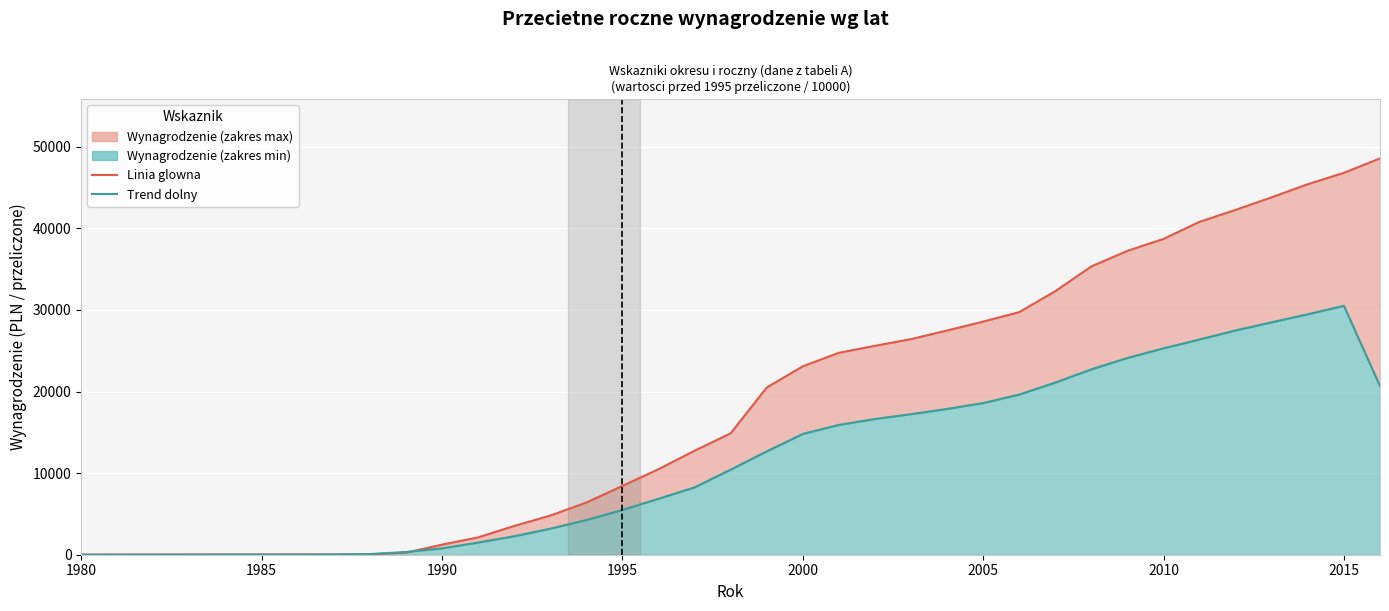

Reading left to right, extract all data points from this chart.

Linia glowna - wynagrodzenie: 7.2	9.2	14.0	17.4	20.2	24.0	28.9	35.0	63.7	248.1	1235.6	2124.0	3522.0	4794.0	6393.6	8431.4	10476.0	12743.2	14873.9	20480.9	23085.7	24742.2	25598.5	26417.6	27474.8	28563.5	29726.8	32292.4	35326.6	37235.5	38699.8	40794.2	42260.0	43800.7	45401.5	46797.4	48566.5
Linia dolna - trend: 3.6	6.6	8.8	11.2	13.3	15.8	19.1	27.7	75.1	335.3	781.7	1491.0	2262.0	3187.1	4250.8	5481.9	6857.6	8253.5	10421.2	12662.1	14800.2	15909.1	16631.0	17223.0	17865.5	18582.4	19626.2	21091.6	22718.5	24106.7	25291.4	26380.0	27485.2	28483.5	29466.6	30499.2	20662.2